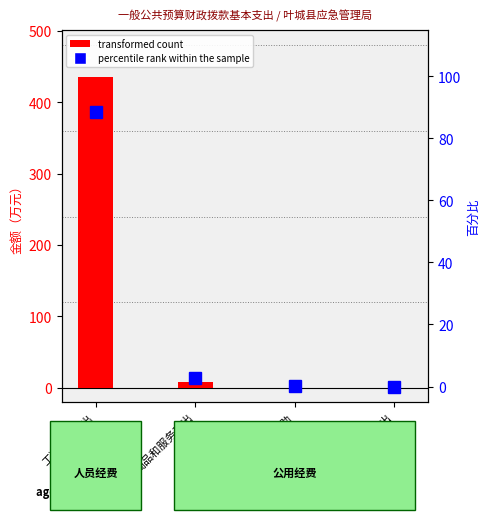

What is the highest value of the transformed count series?

436.1